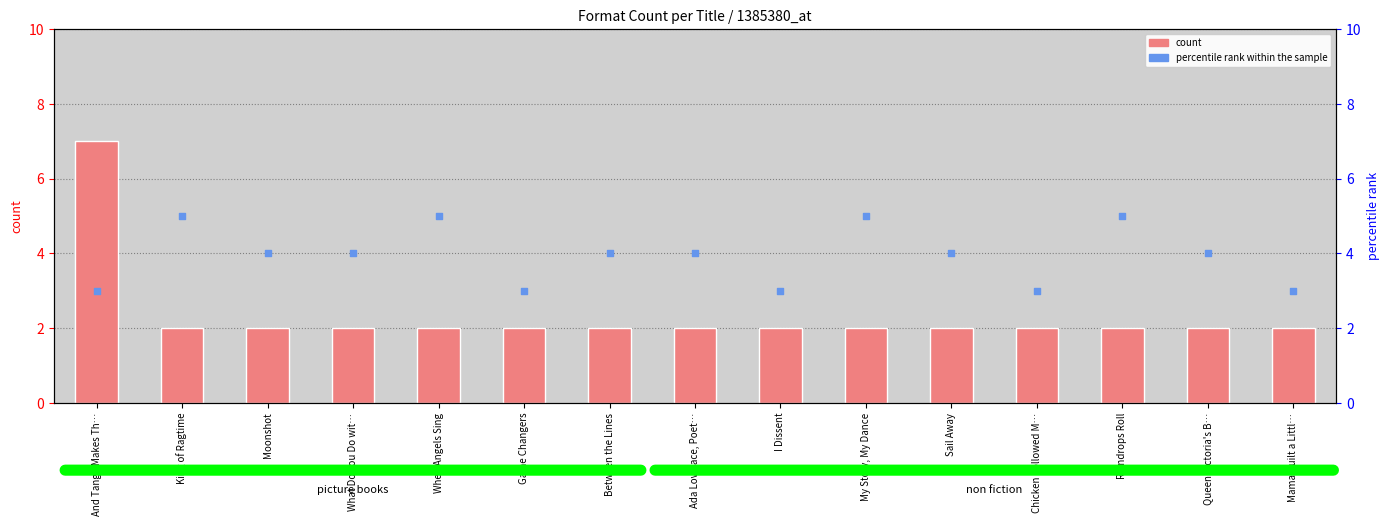

Which series has the widest spread of Y values?

count